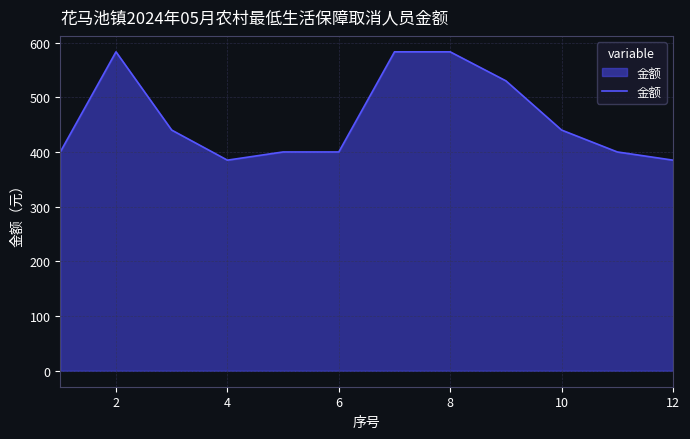

What is the difference between the maximum and minimum values?

198